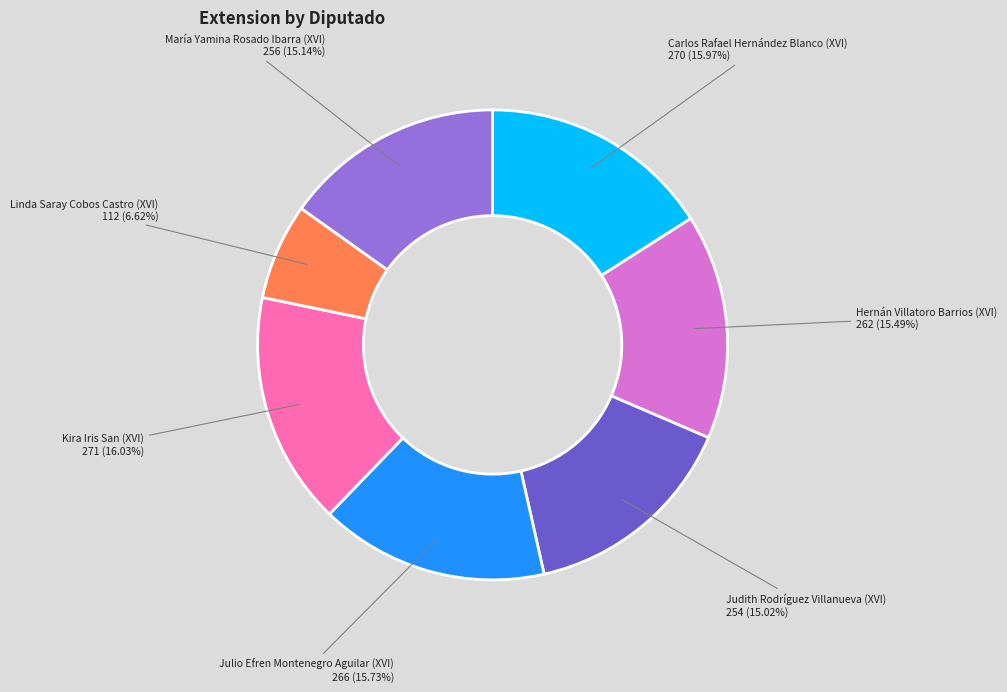

Does Hernán Villatoro Barrios (XVI) represent more than half of the total?

No